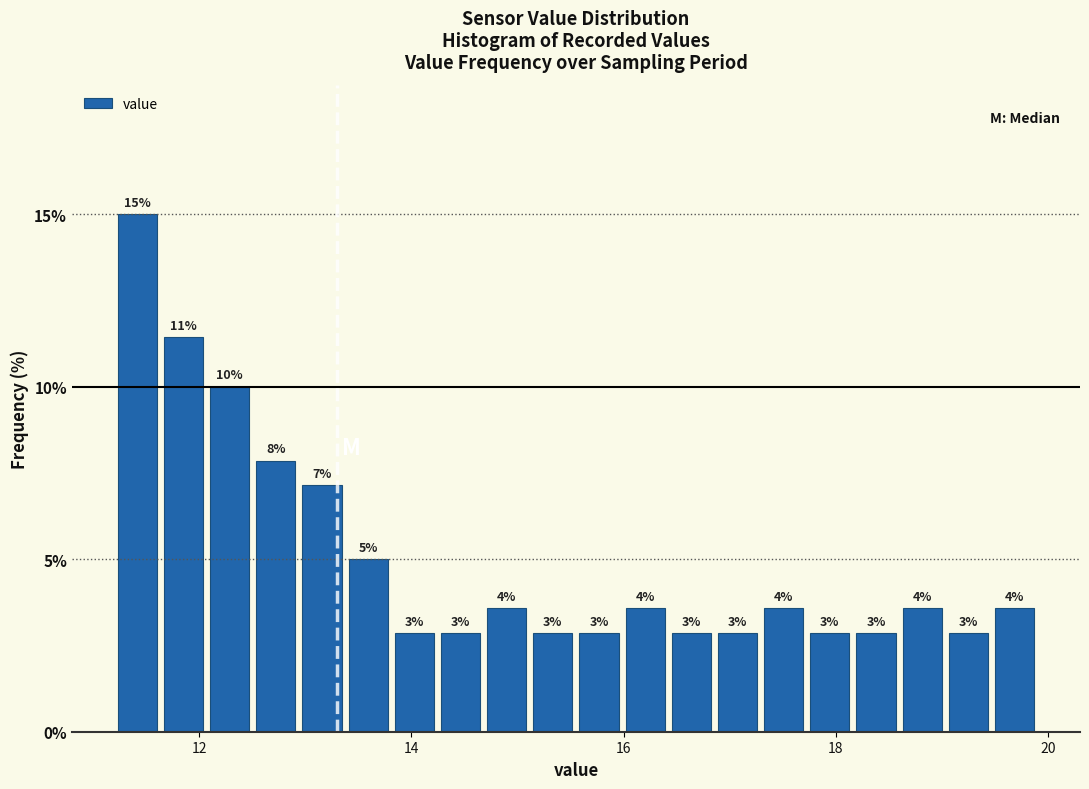

Around what value on the x-axis is the tallest bar? Give the approximate position of its centre, as read against the axis.

11.4